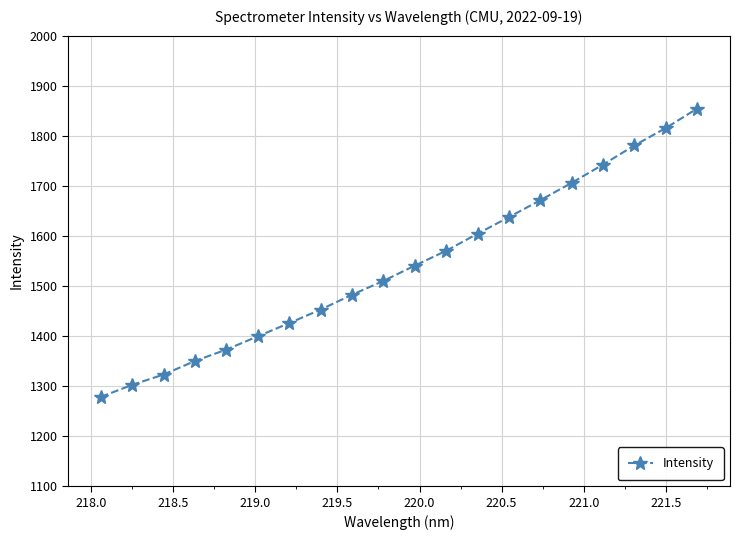

What is the minimum value shown in the chart?

1278.5